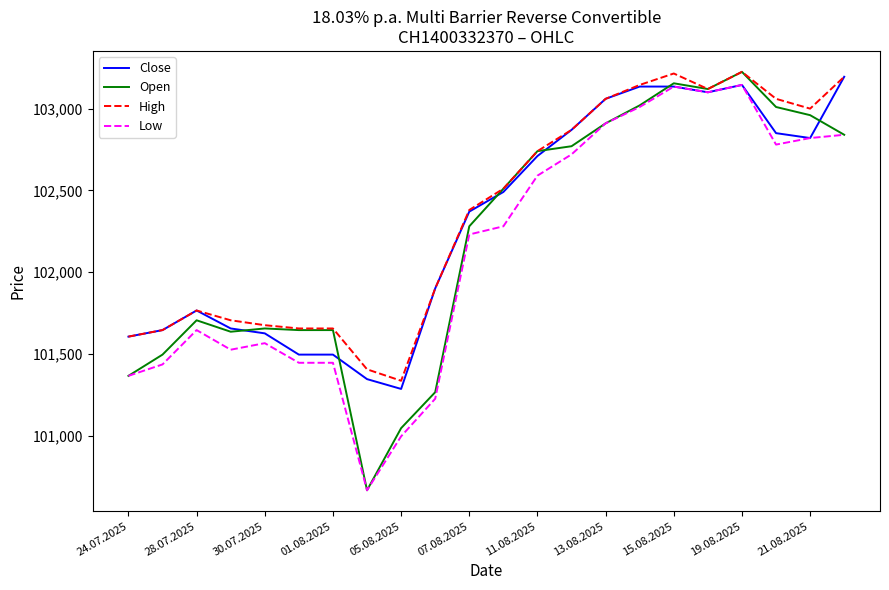

What is the highest value of the Close series?

103195